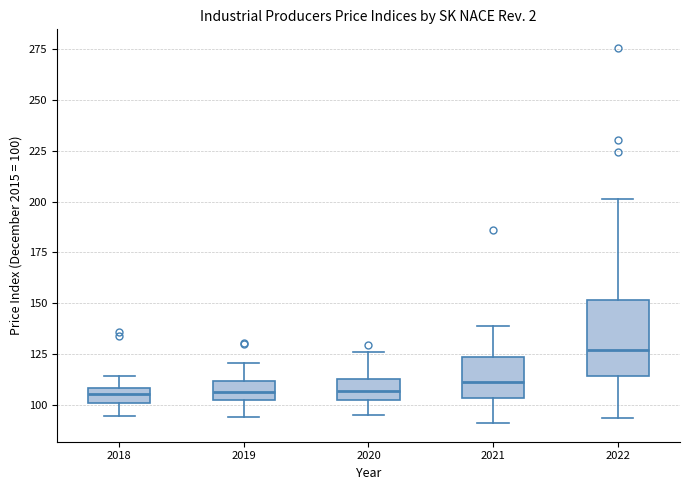

Which box has the highest median line?

2022